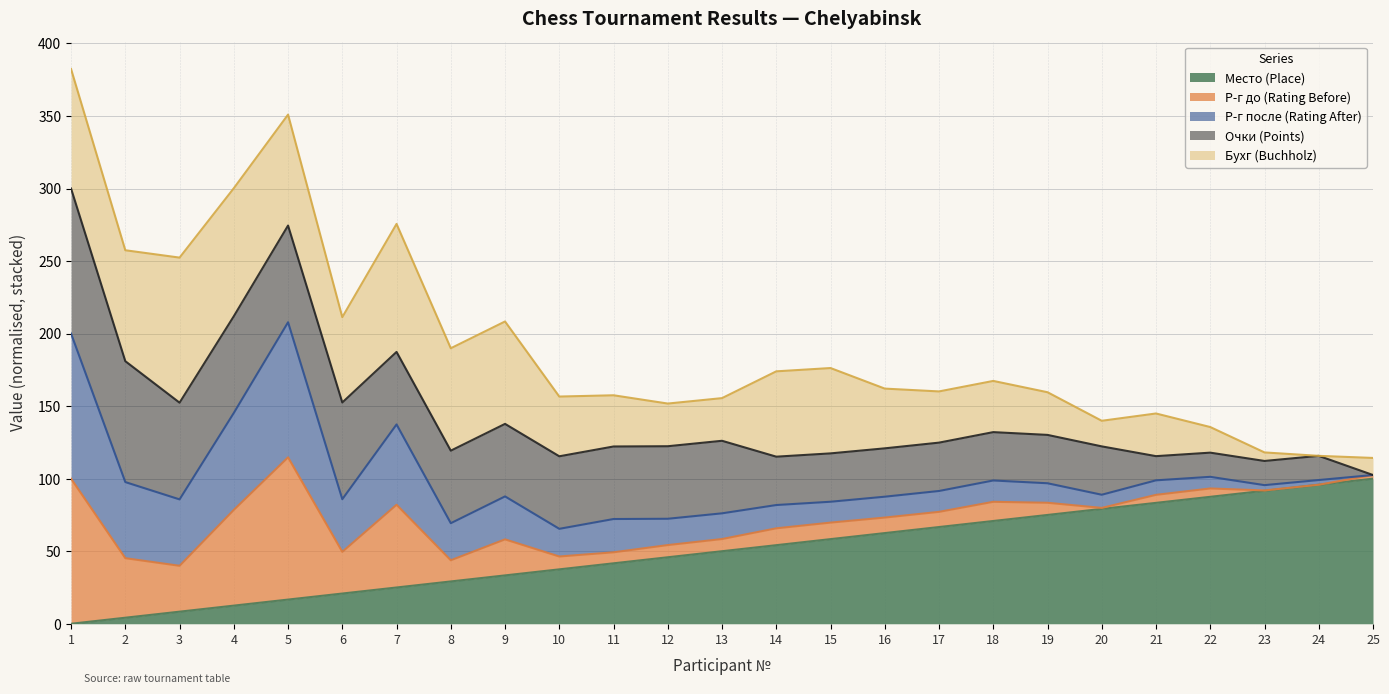

Does the chart display data point markers on the line(s)?

No